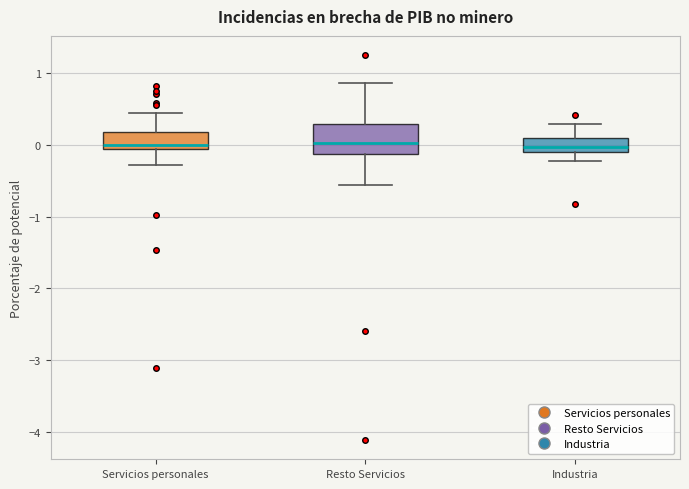

Reading left to right, transcribe this box plot: for each box, give where its median line is, the range the box spans, and where its two whiskers end, as read against the y-axis. The values are not printed on the chart, so give them approximately, as read against the axis.

Servicios personales: median 0.0, box -0.1 to 0.2, whiskers -0.3 to 0.4
Resto Servicios: median 0.0, box -0.1 to 0.3, whiskers -0.6 to 0.9
Industria: median 0.0, box -0.1 to 0.1, whiskers -0.2 to 0.3